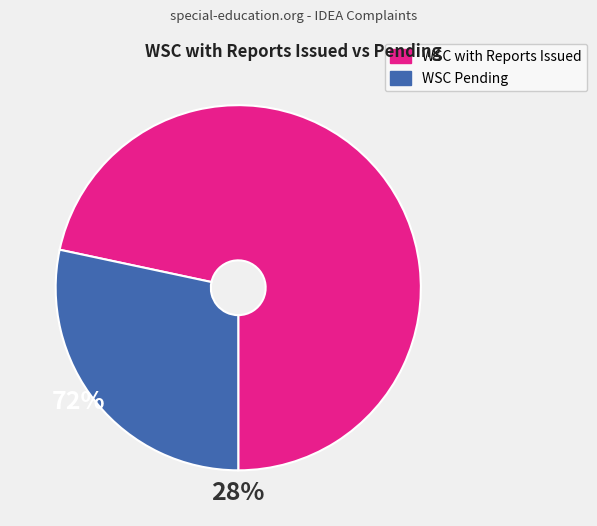

Does any single category account for the majority?

Yes